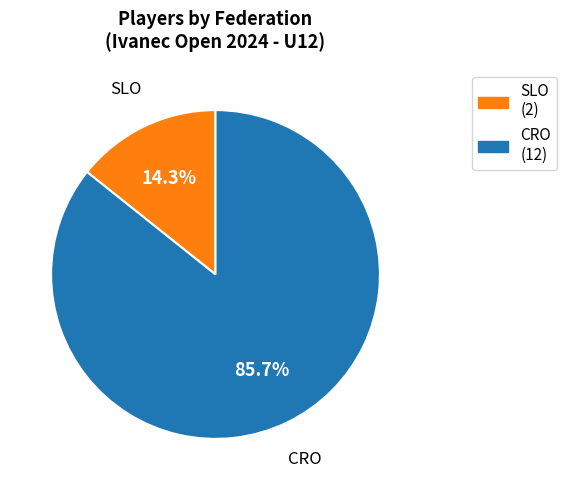

Is there a majority slice in this chart?

Yes